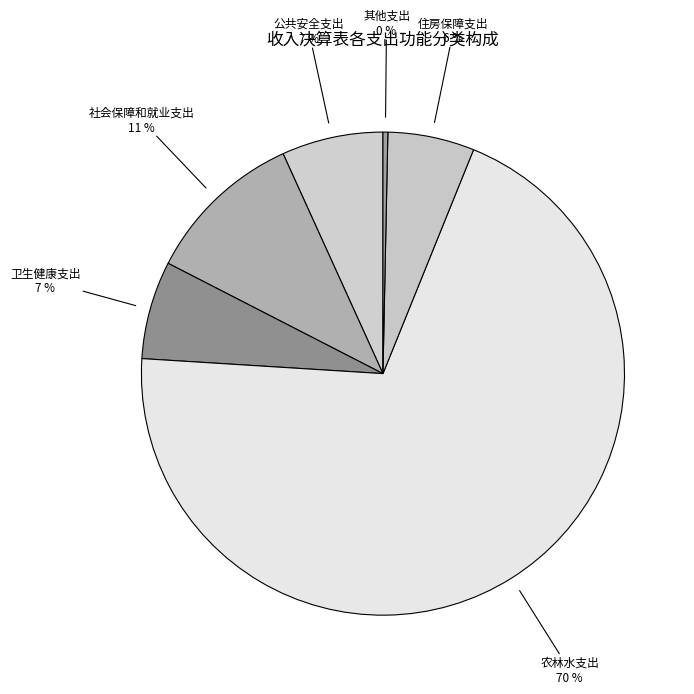

Which slice is the largest?

农林水支出